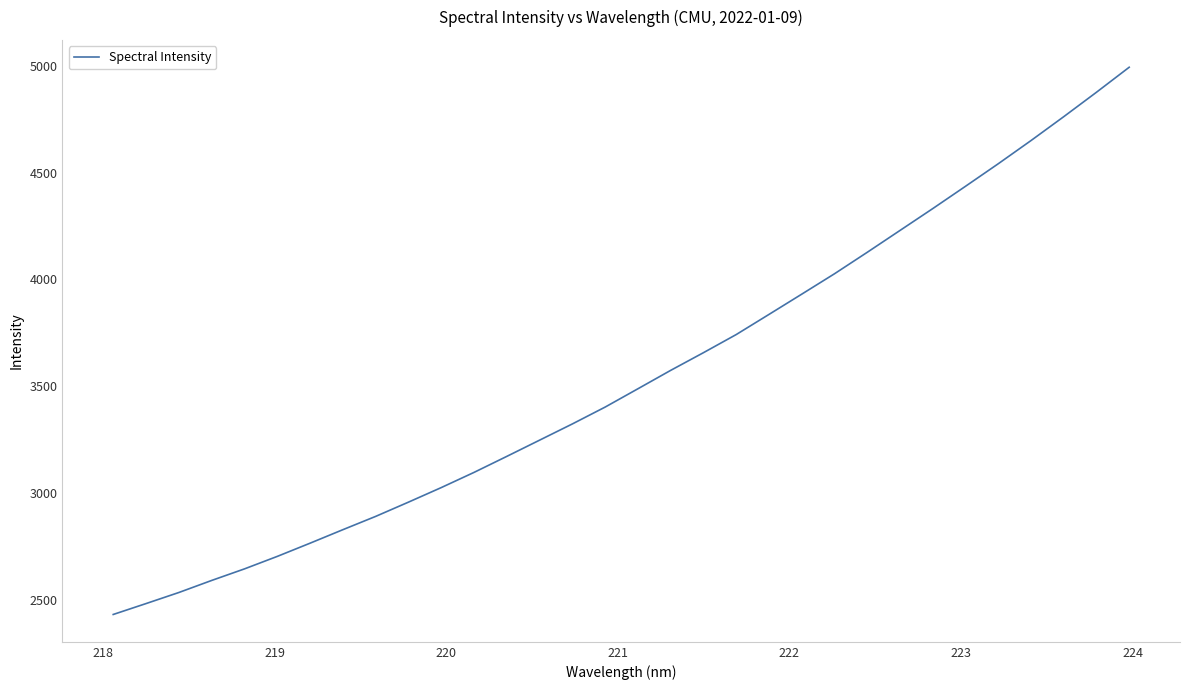

What is the difference between the maximum and minimum values?

2562.9